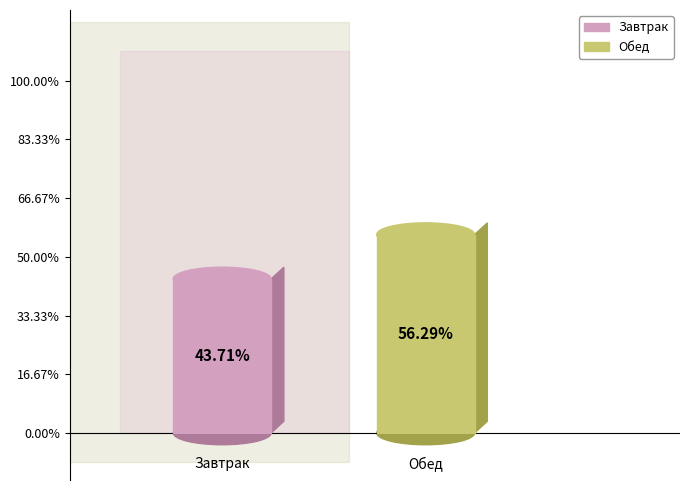

Which slice represents more than half of the pie?

Обед